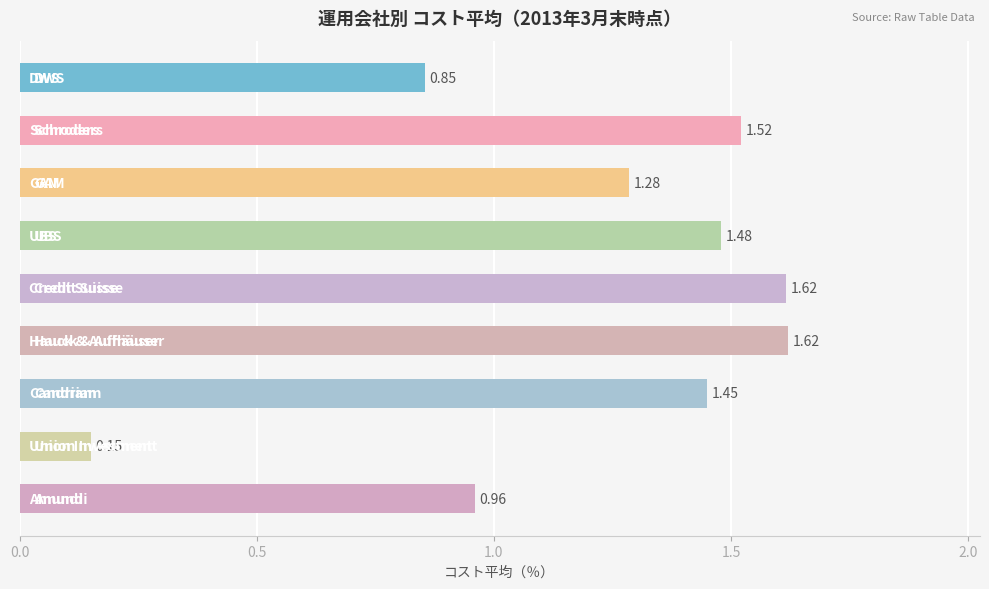

What is the sum of all values?

10.9